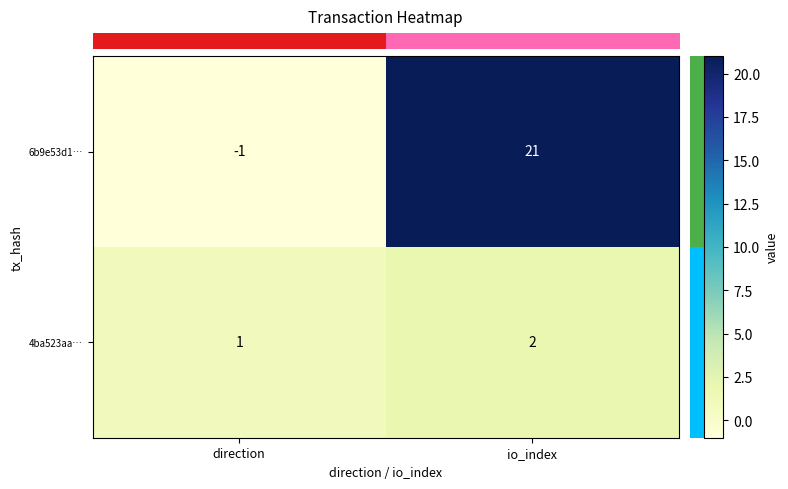

Reading left to right, list all the values displayed in this chart.

6b9e53d1…: -1	21
4ba523aa…: 1	2